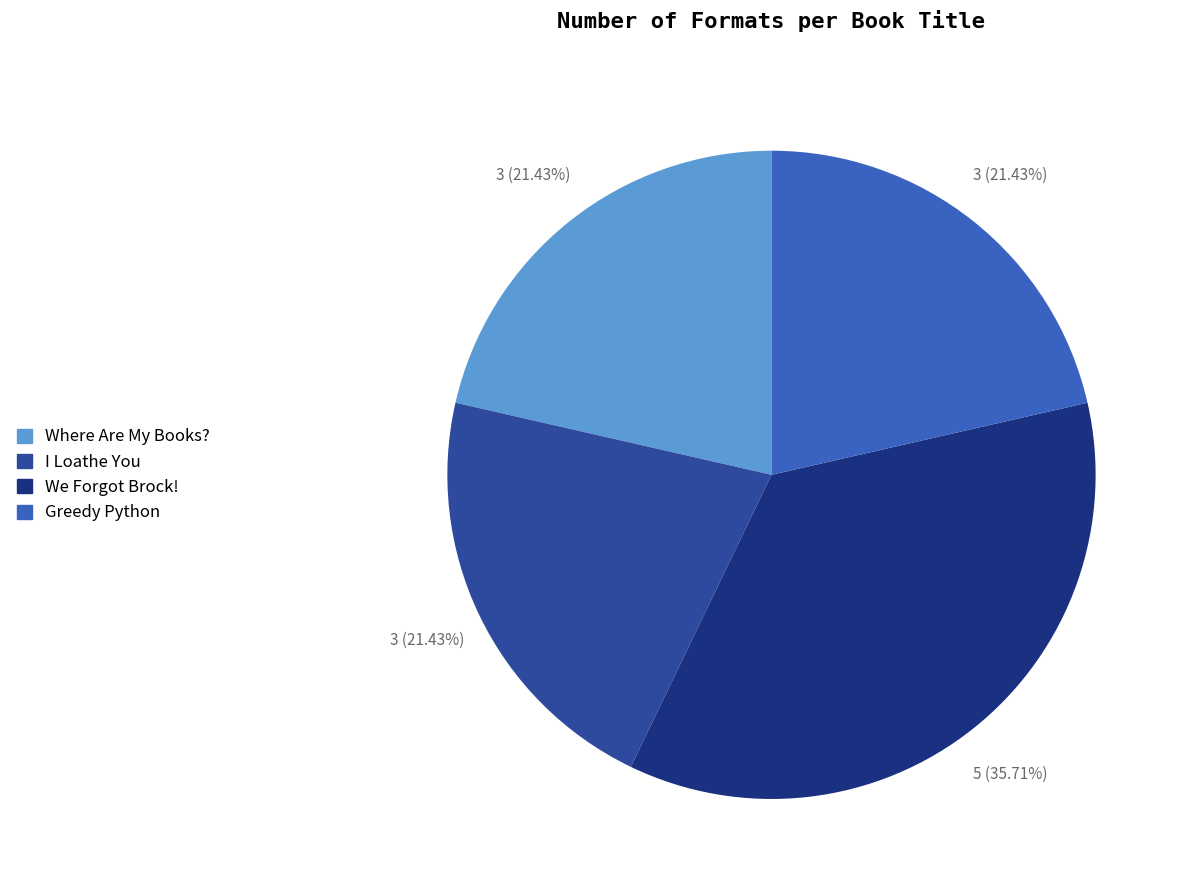

True or false: Greedy Python accounts for 27% of the total.

False